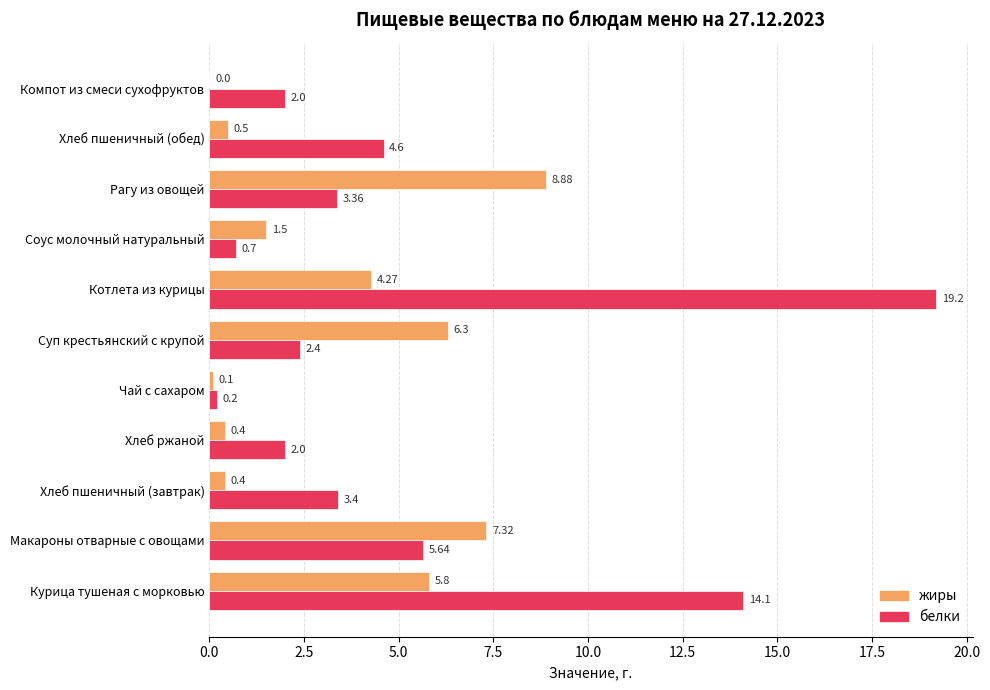

What is the highest value of the белки series?

19.2